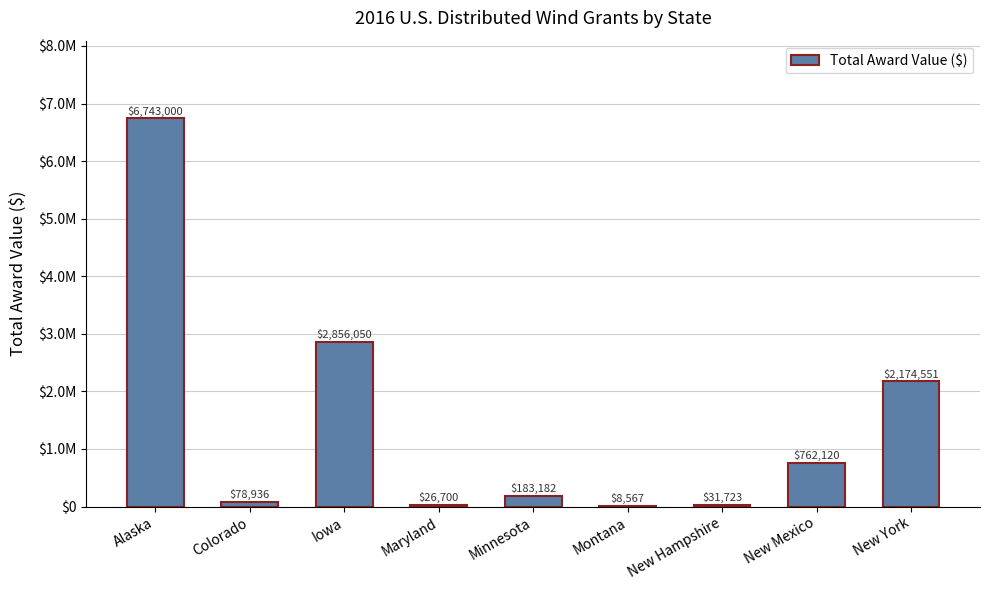

List the labels in order of value, largest first.

Alaska, Iowa, New York, New Mexico, Minnesota, Colorado, New Hampshire, Maryland, Montana